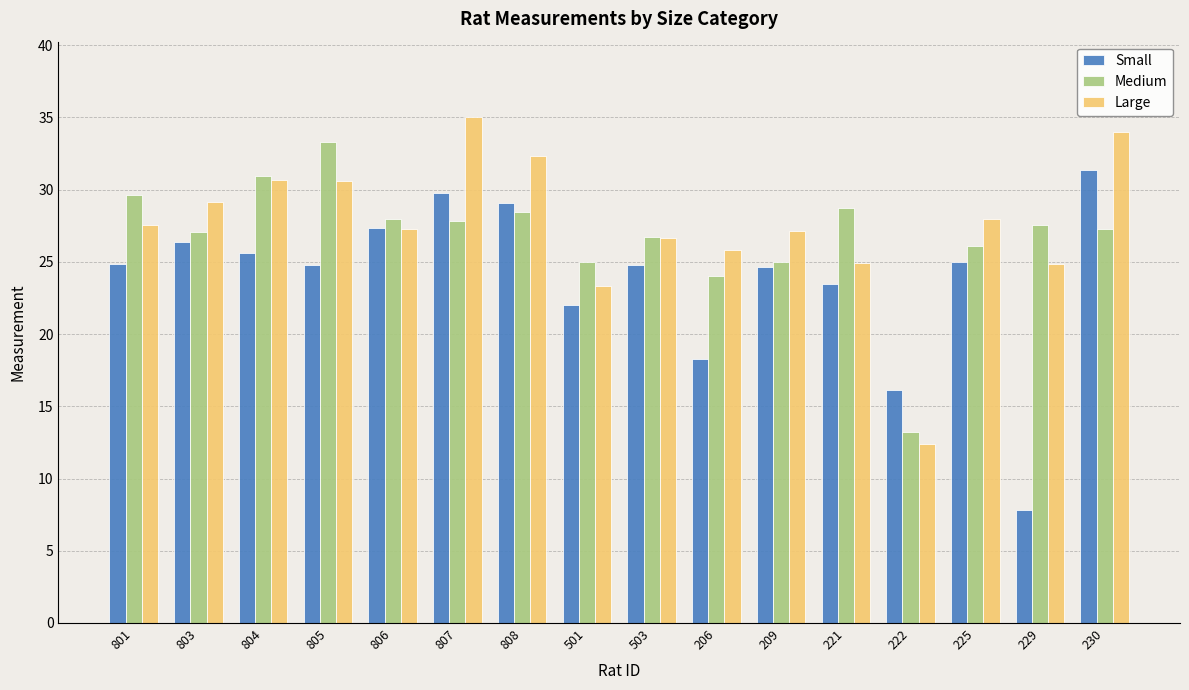

Is it true that Medium equals 40.7 at 209?

False